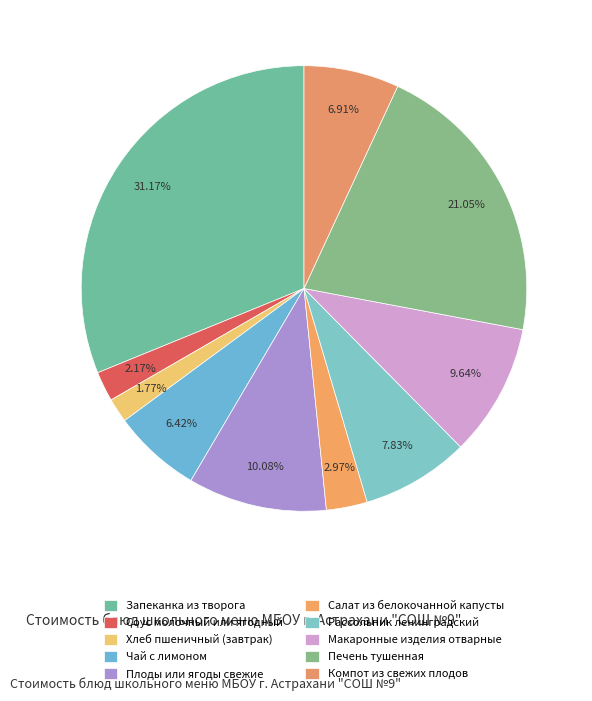

How many segments does this pie chart have?

10